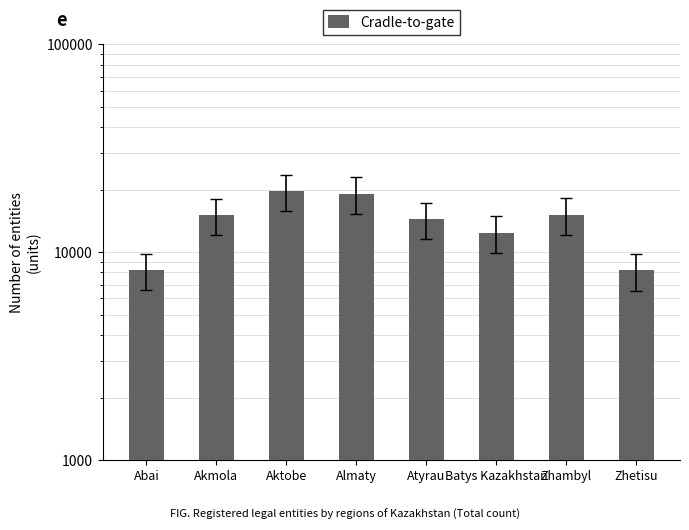

What is the minimum value shown in the chart?

8180